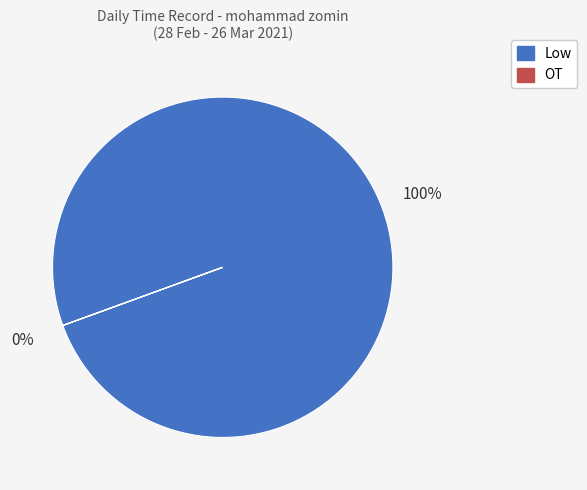

Which series has the widest spread of values?

Low